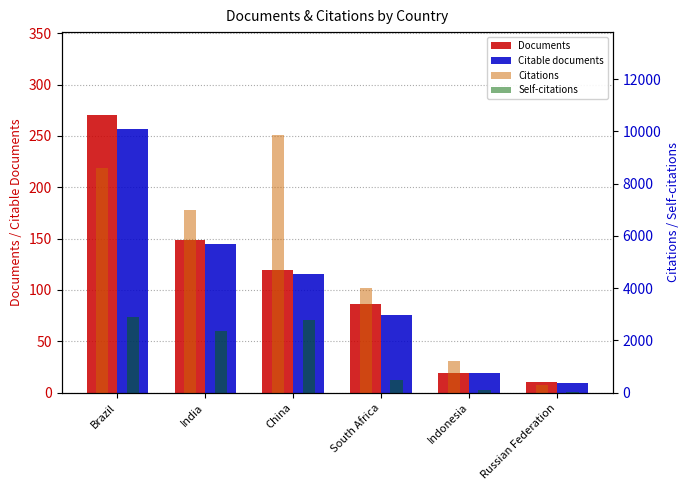

At how many categories does at least one series exceed 892?

5